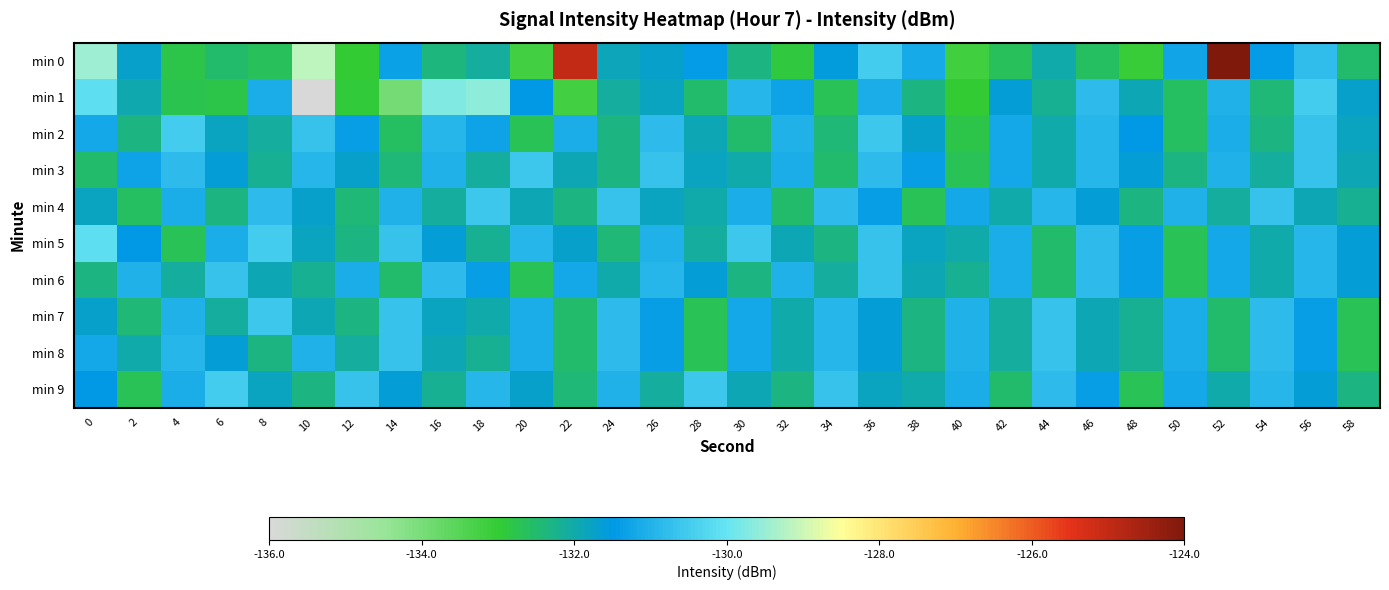

Count the number of data series in this chart.

10